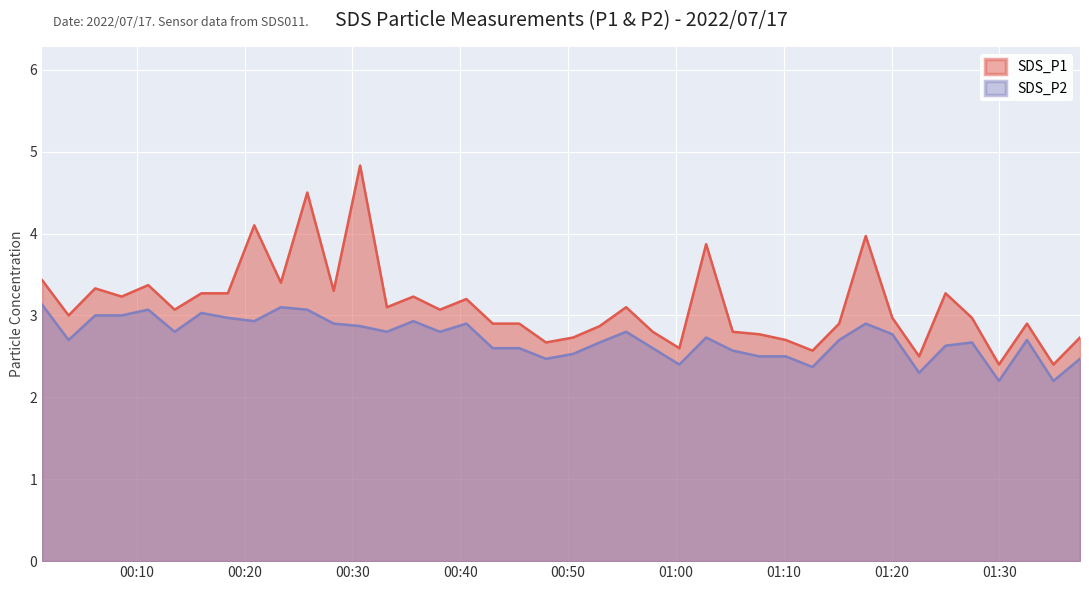

What is the label of the 16th point from the right?

2022/07/17 01:00:19